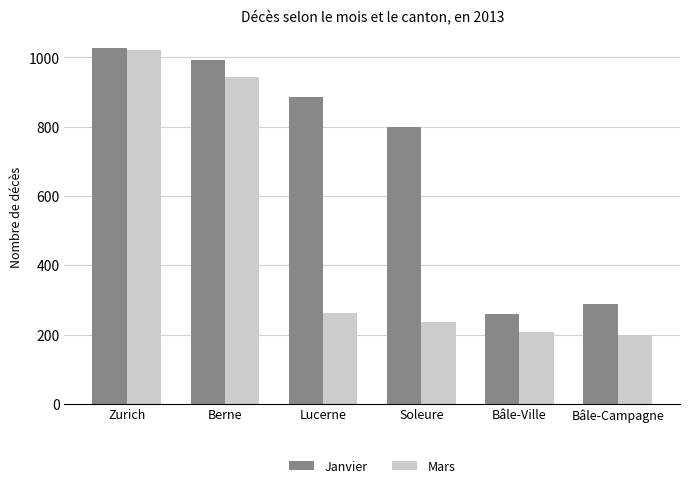

Is it true that Mars equals 942 at Berne?

True